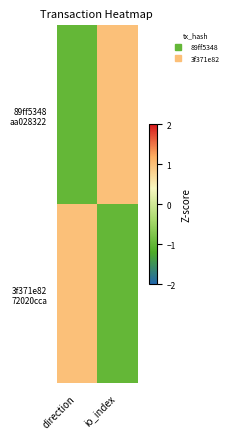

What is the spread (max minus min) of values at direction?

2.0